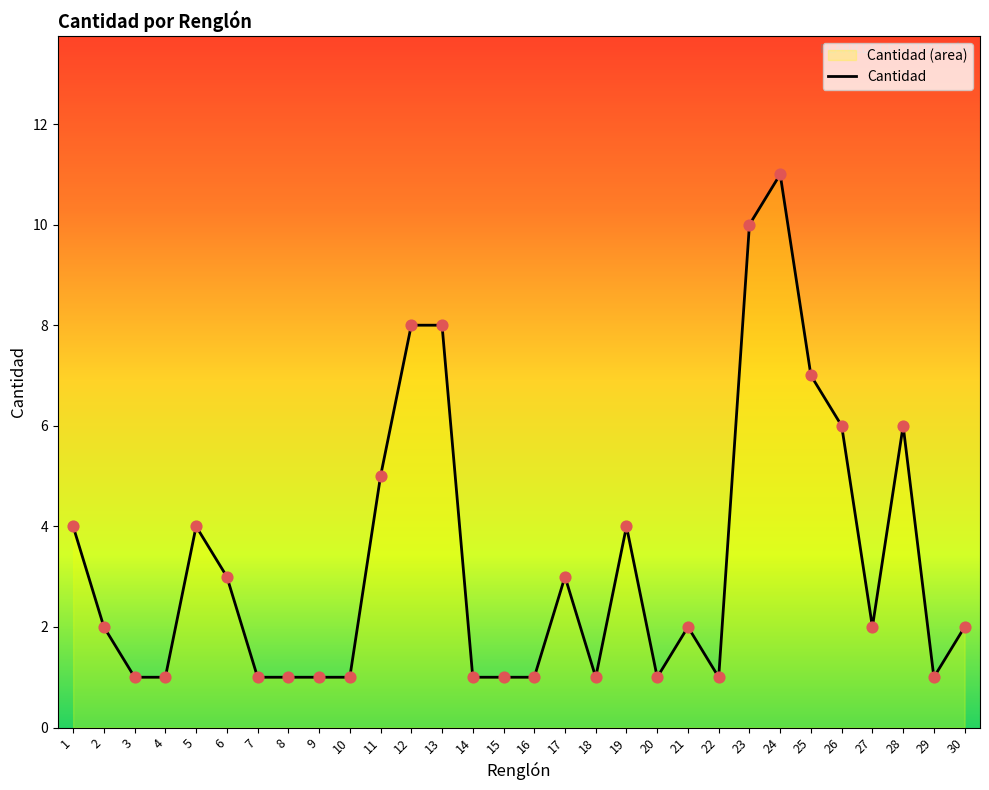

What is the change in value from 3 to 27?

+1